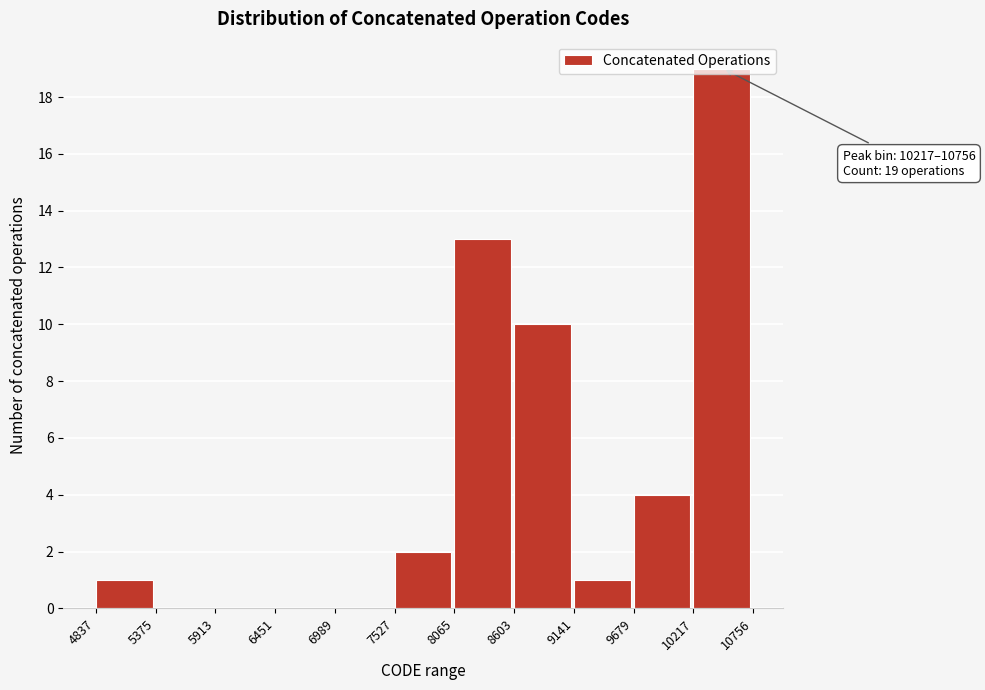

Over which range of the x-axis is the bar tallest?

10217 to 10756